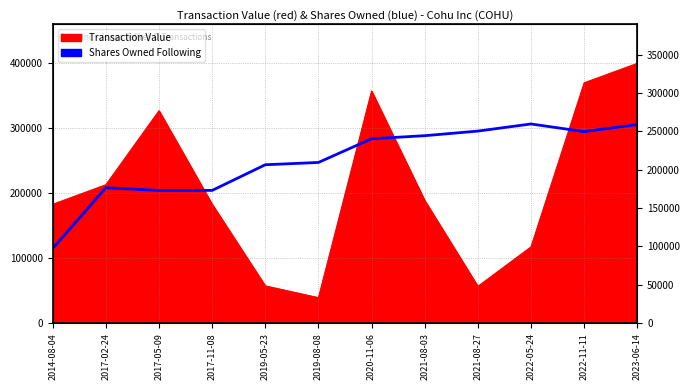

What is the minimum value shown in the chart?

97401